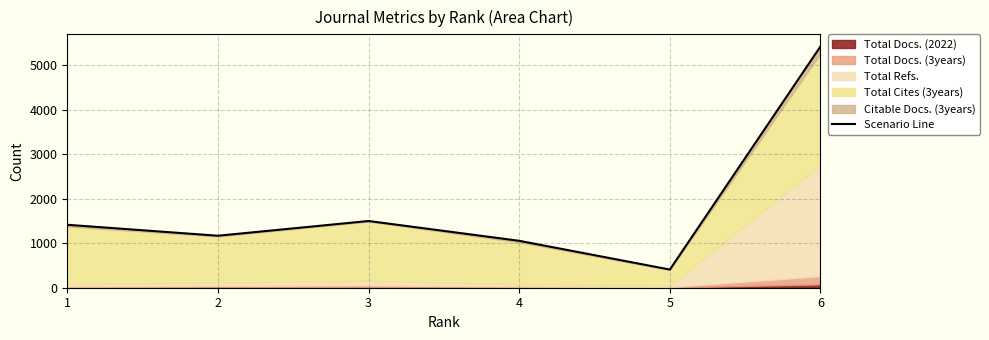

What is the sum of the values at 5 and 6?

5830